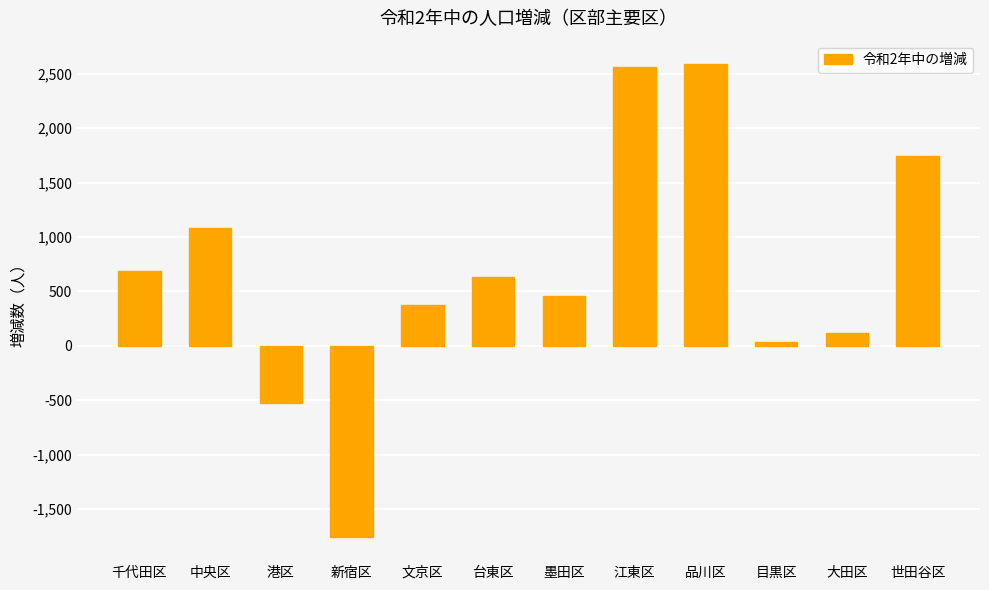

What is the minimum value shown in the chart?

-1761